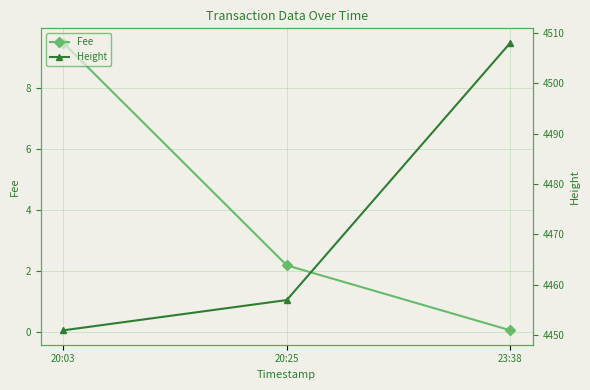

What is the label of the 2nd point from the left?

20:25